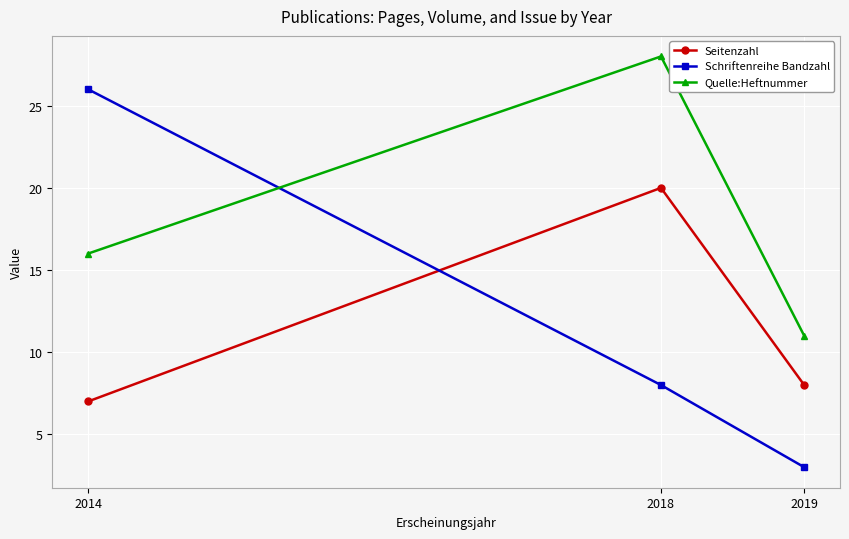

Which series changed the most between 2018 and 2019?

Quelle:Heftnummer